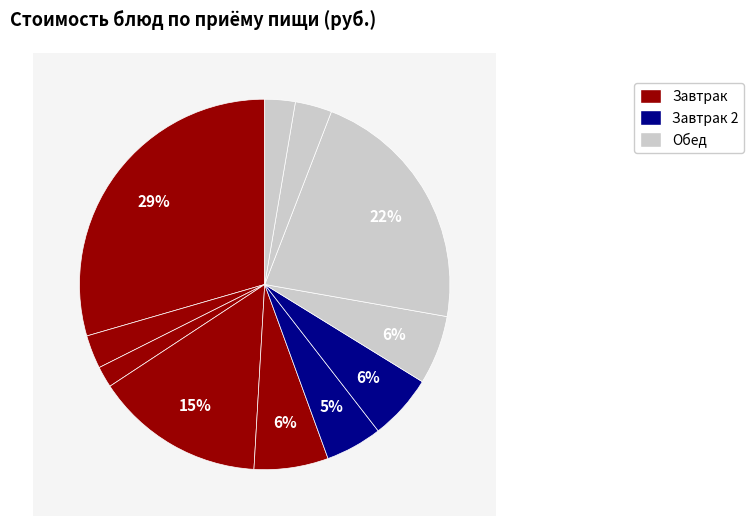

True or false: Хлеб ржаной accounts for 8% of the total.

False